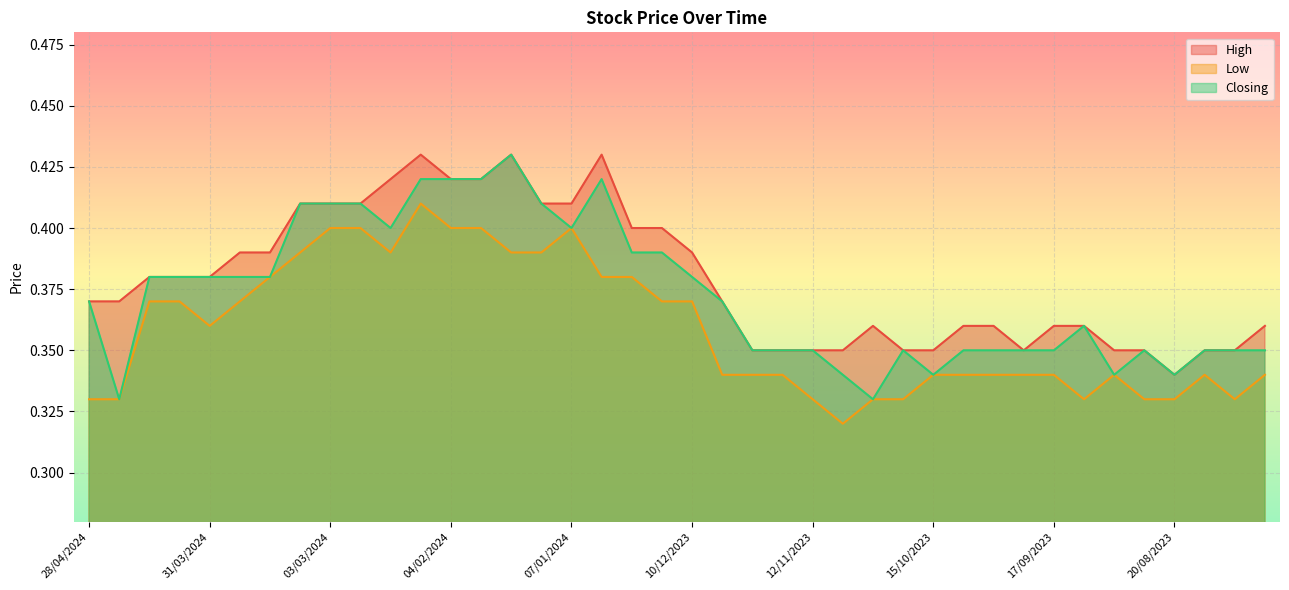

Reading right to left, transcribe all the data shown in this chart.

High: 0.4	0.3	0.3	0.3	0.3	0.3	0.4	0.4	0.3	0.4	0.4	0.3	0.3	0.4	0.3	0.3	0.3	0.3	0.4	0.4	0.4	0.4	0.4	0.4	0.4	0.4	0.4	0.4	0.4	0.4	0.4	0.4	0.4	0.4	0.4	0.4	0.4	0.4	0.4	0.4
Low: 0.3	0.3	0.3	0.3	0.3	0.3	0.3	0.3	0.3	0.3	0.3	0.3	0.3	0.3	0.3	0.3	0.3	0.3	0.3	0.4	0.4	0.4	0.4	0.4	0.4	0.4	0.4	0.4	0.4	0.4	0.4	0.4	0.4	0.4	0.4	0.4	0.4	0.4	0.3	0.3
Closing: 0.3	0.3	0.3	0.3	0.3	0.3	0.4	0.3	0.3	0.3	0.3	0.3	0.3	0.3	0.3	0.3	0.3	0.3	0.4	0.4	0.4	0.4	0.4	0.4	0.4	0.4	0.4	0.4	0.4	0.4	0.4	0.4	0.4	0.4	0.4	0.4	0.4	0.4	0.3	0.4